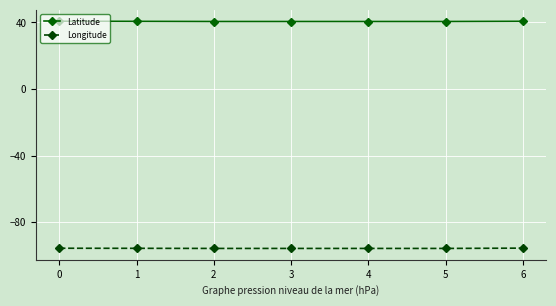

What is the highest value of the Longitude series?

-95.6